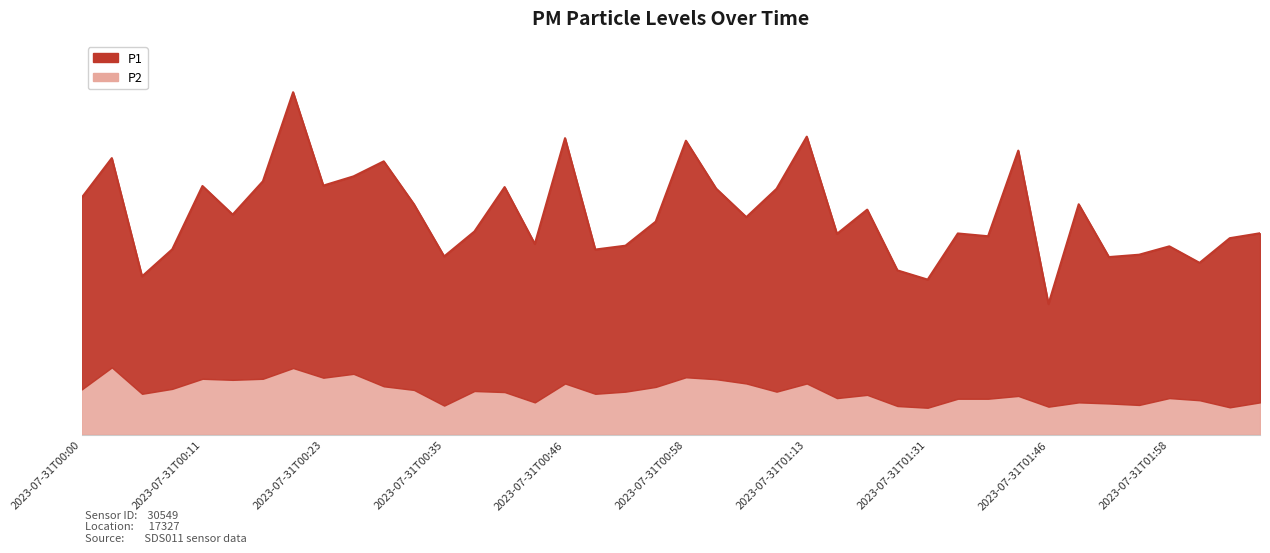

What is the change in value from 2023-07-31T00:17 to 2023-07-31T01:19?

-1.3